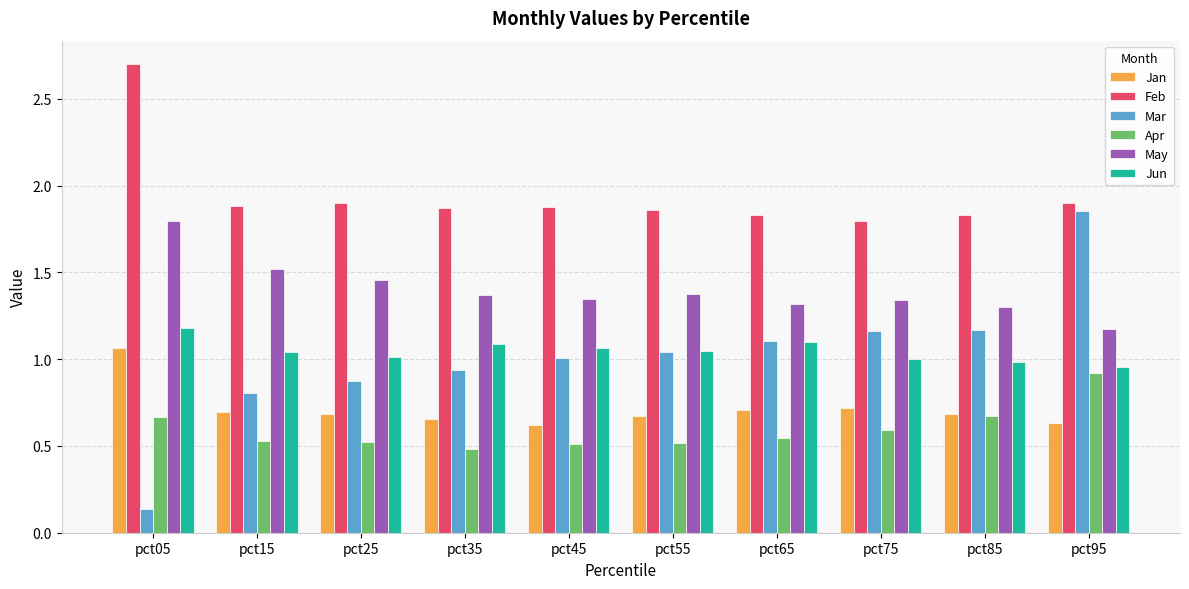

Which series changed the most between pct35 and pct95?

Mar